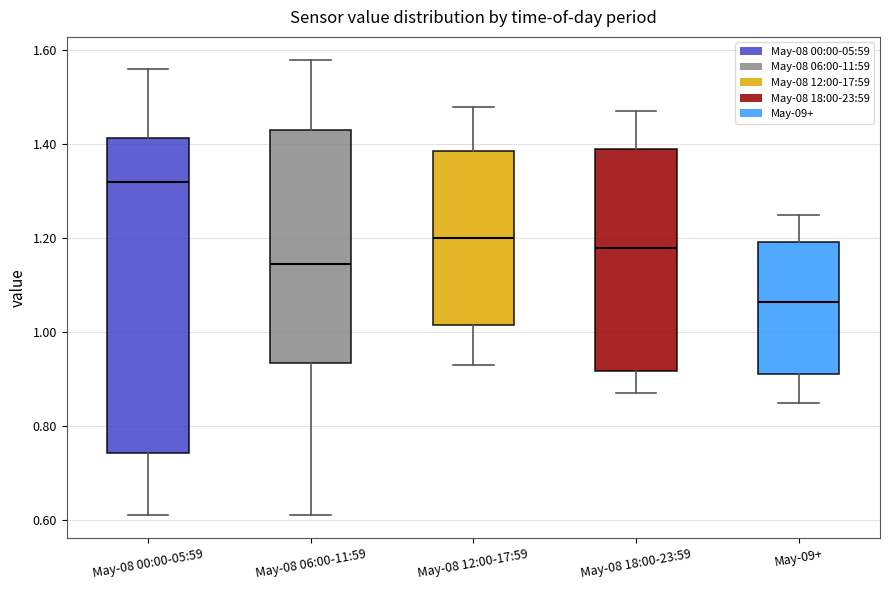

Reading left to right, transcribe this box plot: for each box, give where its median line is, the range the box spans, and where its two whiskers end, as read against the y-axis. The values are not printed on the chart, so give them approximately, as read against the axis.

May-08 00:00-05:59: median 1.32, box 0.74 to 1.42, whiskers 0.62 to 1.56
May-08 06:00-11:59: median 1.14, box 0.94 to 1.44, whiskers 0.62 to 1.58
May-08 12:00-17:59: median 1.20, box 1.02 to 1.38, whiskers 0.94 to 1.48
May-08 18:00-23:59: median 1.18, box 0.92 to 1.40, whiskers 0.88 to 1.48
May-09+: median 1.06, box 0.92 to 1.20, whiskers 0.86 to 1.26